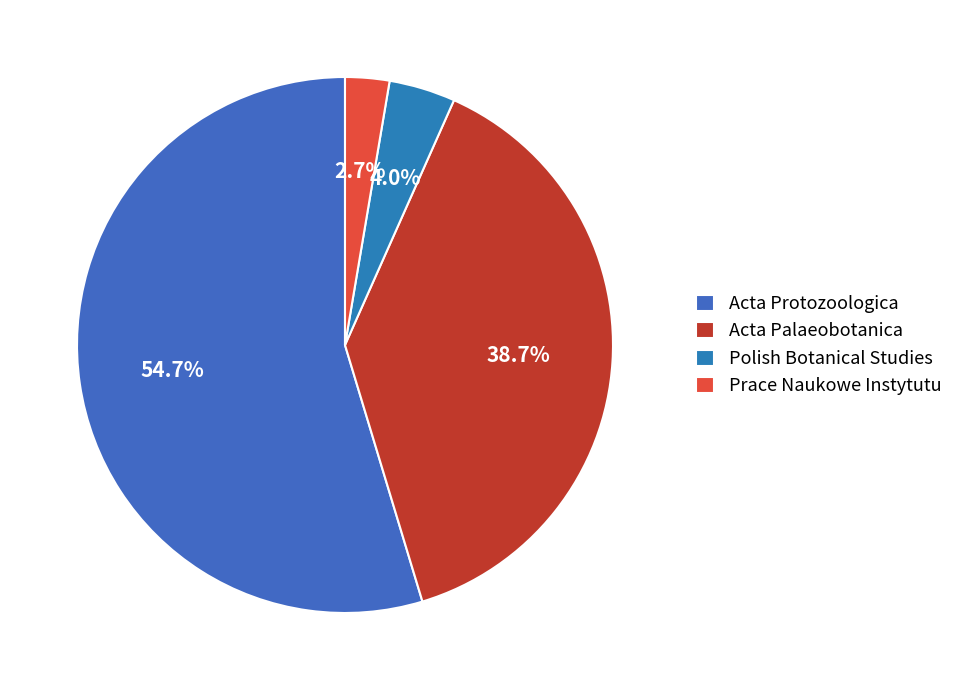

Approximately how many times larger is the value at Prace Naukowe Instytutu compared to Polish Botanical Studies?

0.7